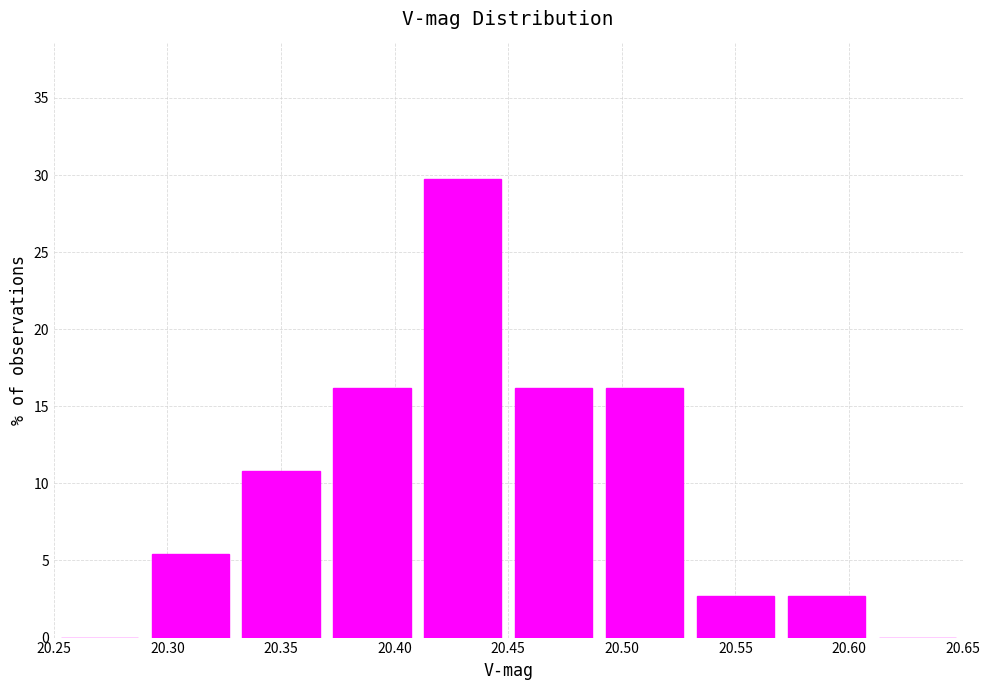

Which range on the x-axis has the tallest bar?

20.41 to 20.45